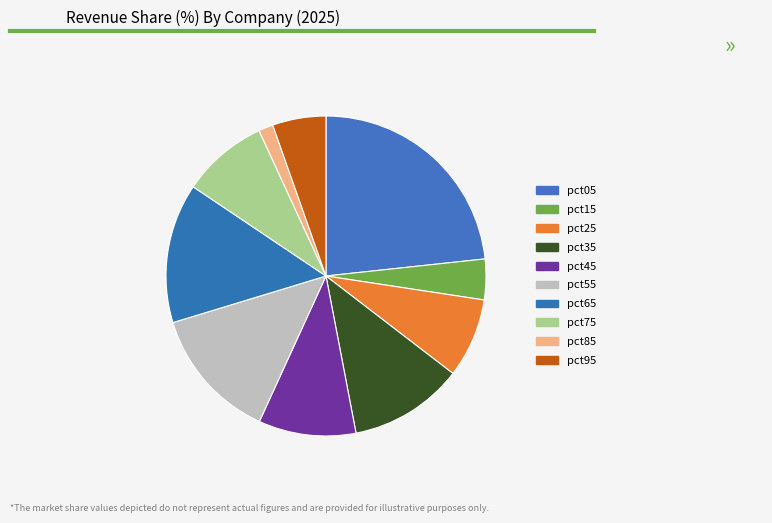

Is there a majority slice in this chart?

No